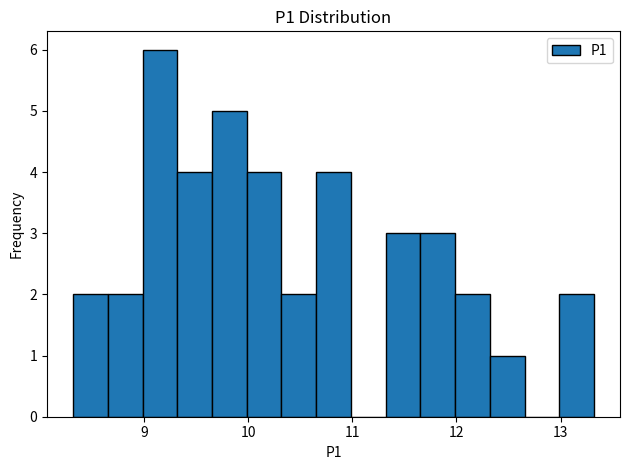

Read against the x-axis, roughly where is the centre of the tallest bar?

9.2